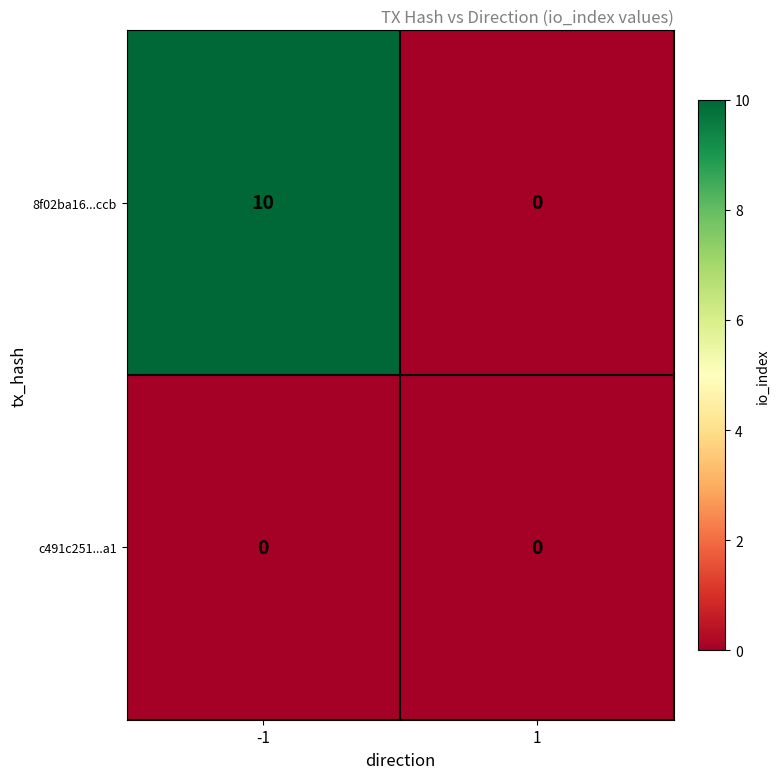

What is the total value across all series at -1?

10